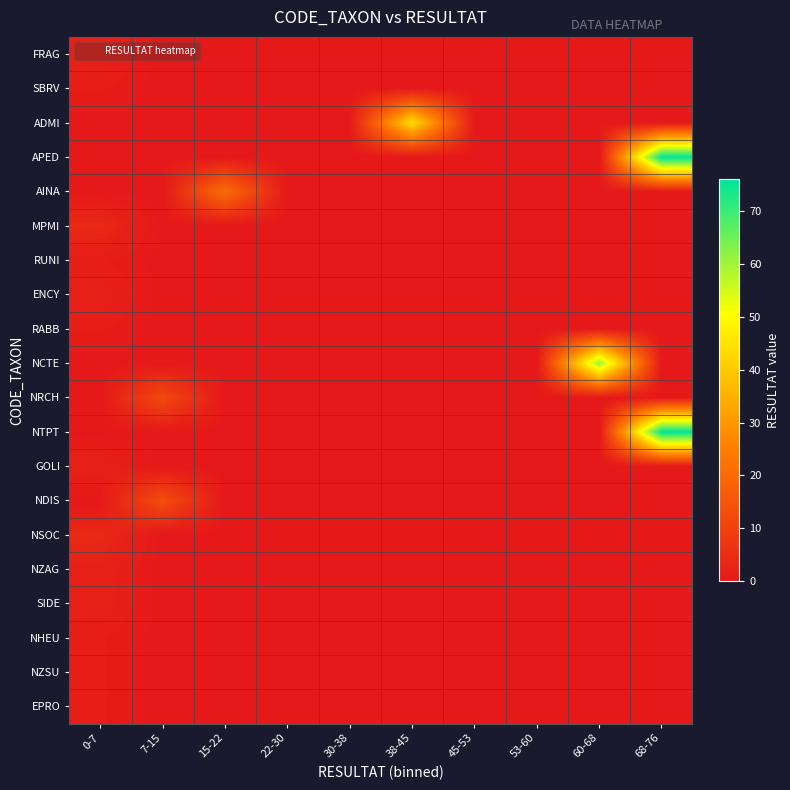

At which category is the sum across all series the highest?

68-76